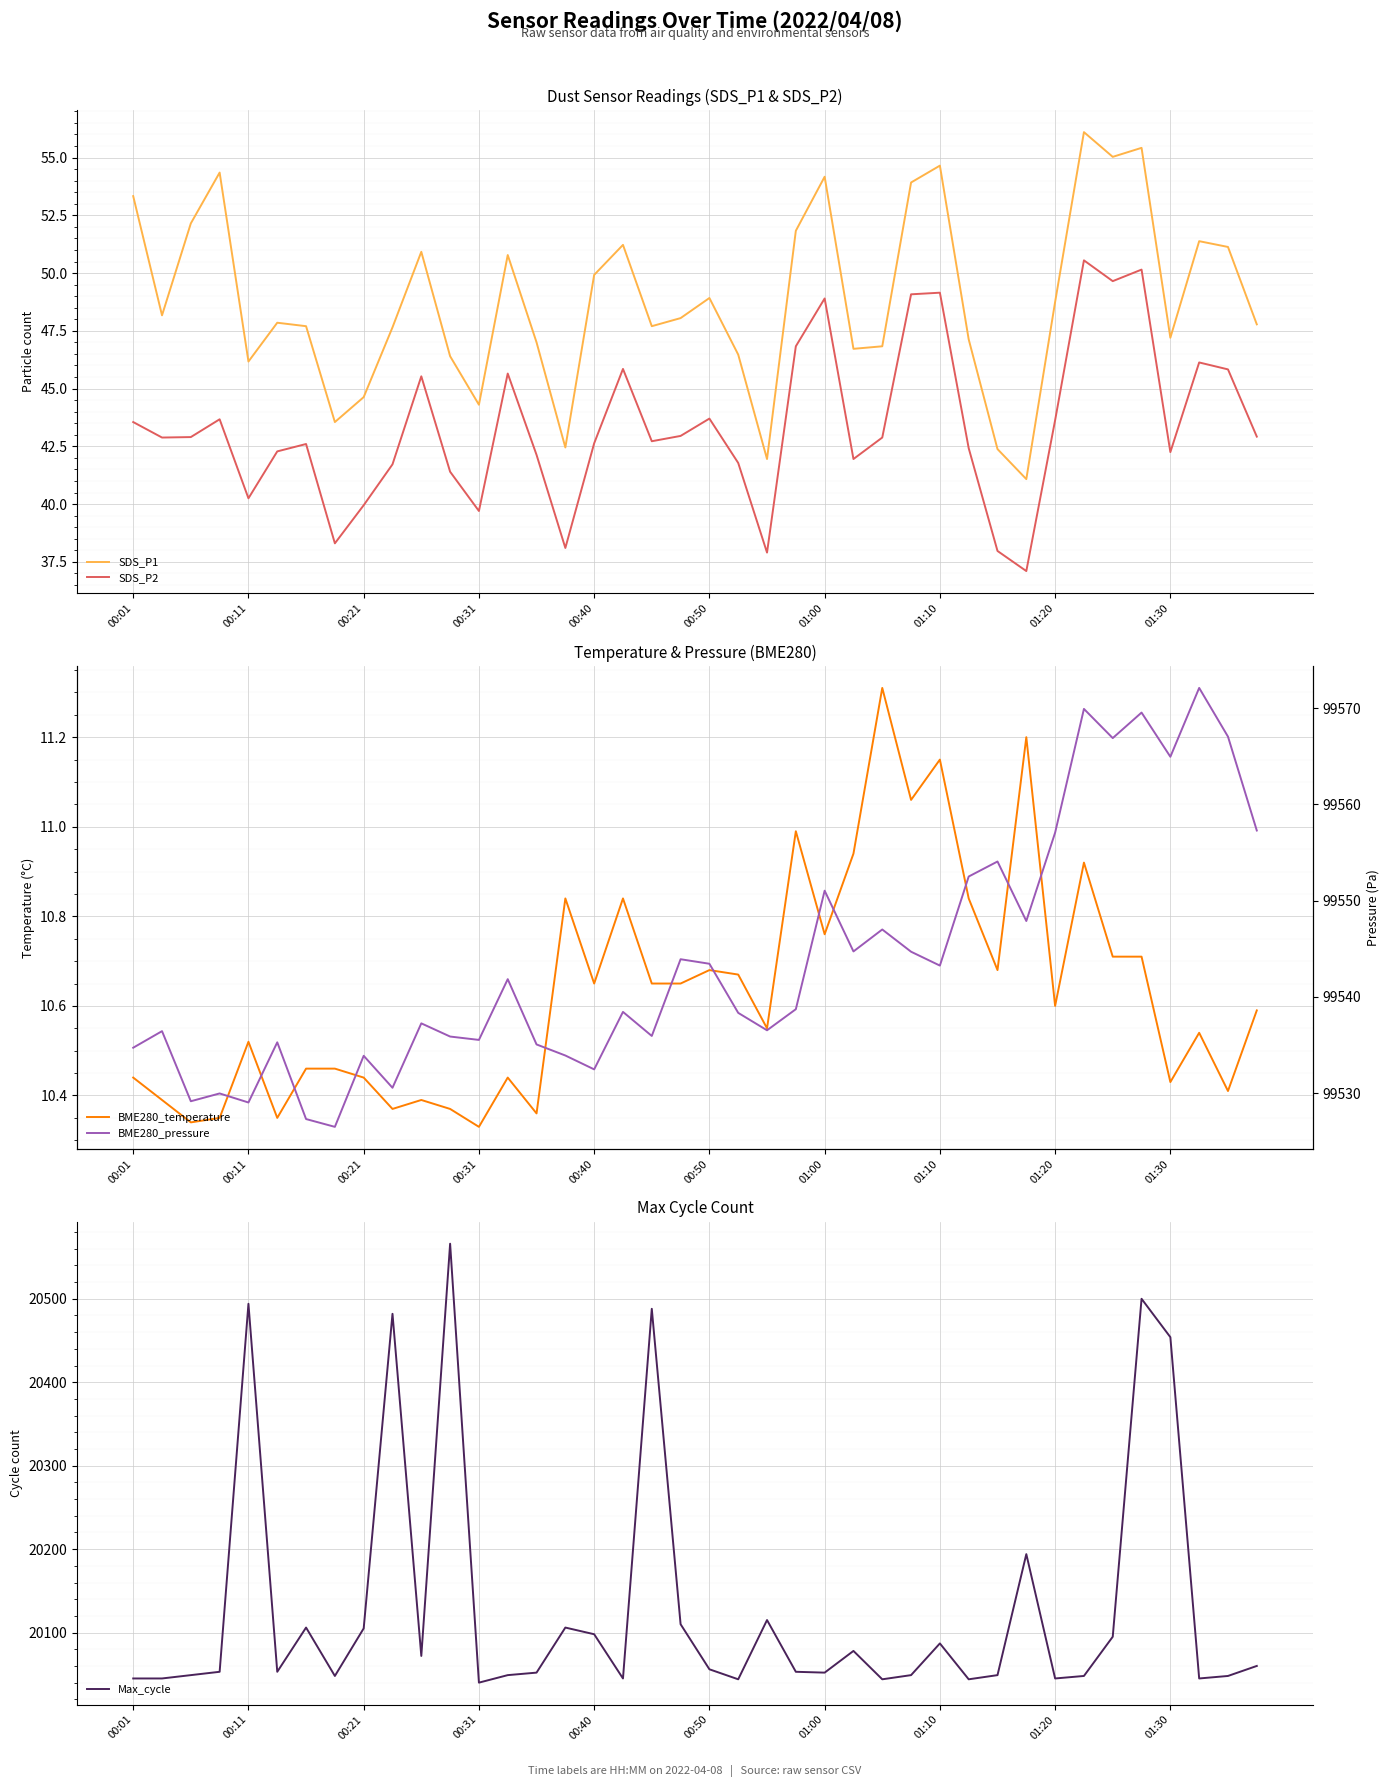

Reading left to right, list all the values displayed in this chart.

SDS_P1: 53.3	48.2	52.1	54.4	46.2	47.9	47.7	43.5	44.6	47.6	50.9	46.4	44.3	50.8	47.0	42.5	49.9	51.2	47.7	48.0	48.9	46.5	42.0	51.8	54.2	46.7	46.8	53.9	54.6	47.1	42.4	41.1	48.8	56.1	55.0	55.4	47.2	51.4	51.1	47.8
SDS_P2: 43.5	42.9	42.9	43.7	40.2	42.3	42.6	38.3	40.0	41.7	45.5	41.4	39.7	45.6	42.1	38.1	42.6	45.9	42.7	43.0	43.7	41.8	37.9	46.8	48.9	42.0	42.9	49.1	49.1	42.4	38.0	37.1	43.6	50.5	49.6	50.1	42.2	46.1	45.8	42.9
BME280_temperature: 10.4	10.4	10.3	10.3	10.5	10.3	10.5	10.5	10.4	10.4	10.4	10.4	10.3	10.4	10.4	10.8	10.7	10.8	10.7	10.7	10.7	10.7	10.6	11.0	10.8	10.9	11.3	11.1	11.2	10.8	10.7	11.2	10.6	10.9	10.7	10.7	10.4	10.5	10.4	10.6
Max_cycle: 20045.0	20045.0	20049.0	20053.0	20494.0	20053.0	20106.0	20048.0	20105.0	20482.0	20072.0	20566.0	20040.0	20049.0	20052.0	20106.0	20098.0	20045.0	20488.0	20110.0	20056.0	20044.0	20115.0	20053.0	20052.0	20078.0	20044.0	20049.0	20087.0	20044.0	20049.0	20194.0	20045.0	20048.0	20095.0	20500.0	20454.0	20045.0	20048.0	20060.0
BME280_pressure: 99534.7	99536.4	99529.2	99530.0	99529.0	99535.3	99527.3	99526.5	99533.9	99530.6	99537.2	99535.9	99535.5	99541.8	99535.1	99533.9	99532.5	99538.4	99535.9	99543.9	99543.4	99538.3	99536.5	99538.7	99551.0	99544.7	99547.0	99544.7	99543.2	99552.5	99554.1	99547.9	99557.1	99569.9	99566.9	99569.5	99564.9	99572.1	99567.0	99557.3